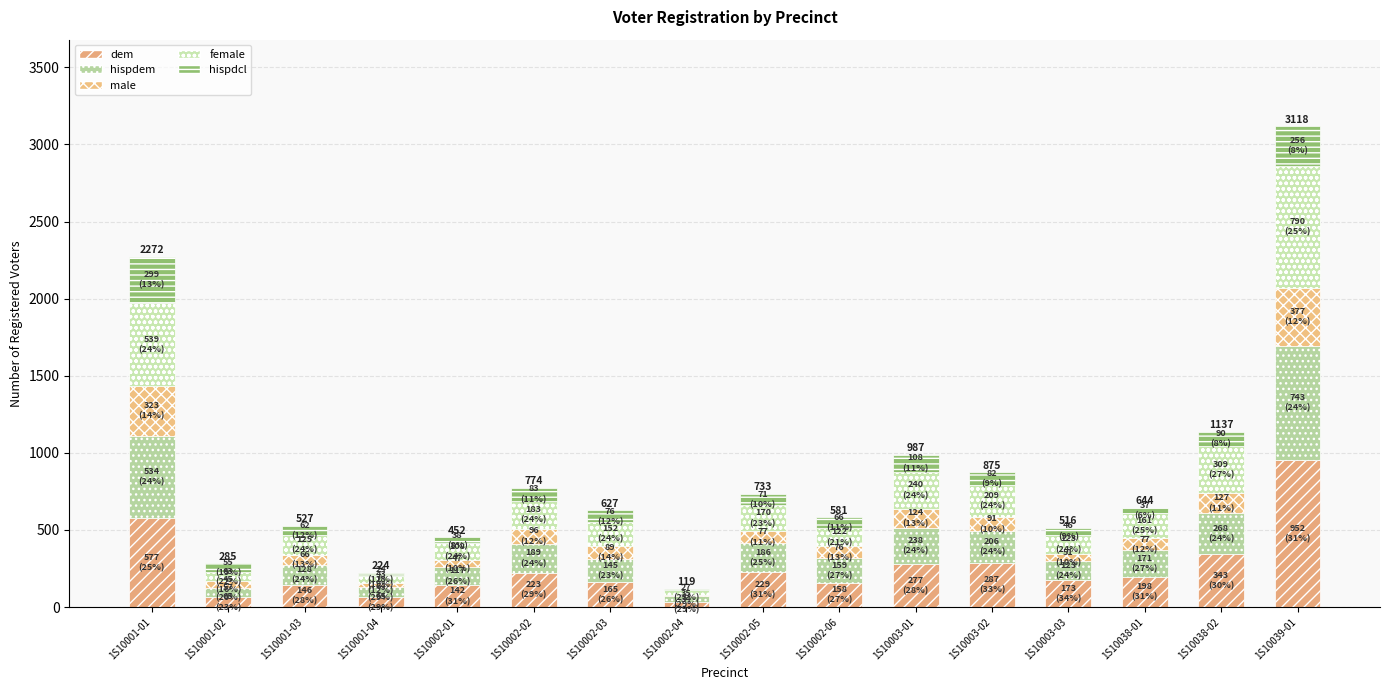

Is it true that dem equals 77 at 1S10038-01?

False